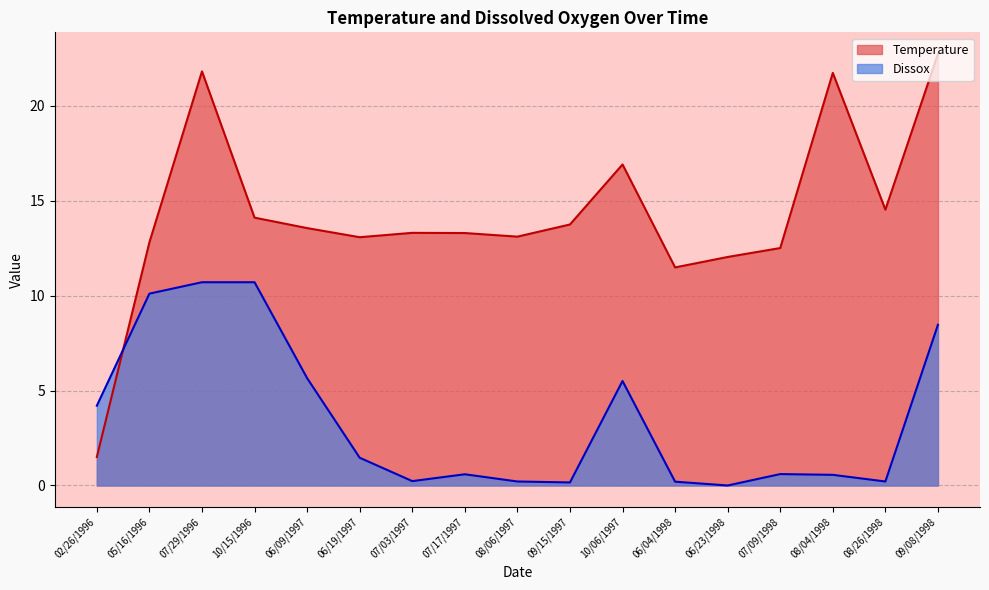

List the series in order of their overall mean, highest first.

Temperature, Dissox